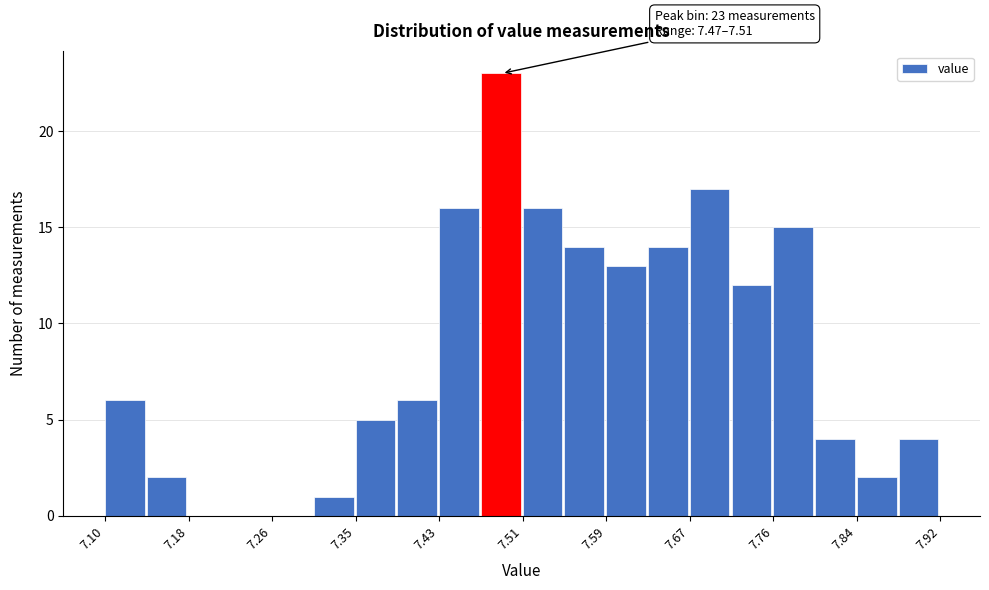

Over which range of the x-axis is the bar tallest?

7.469 to 7.510